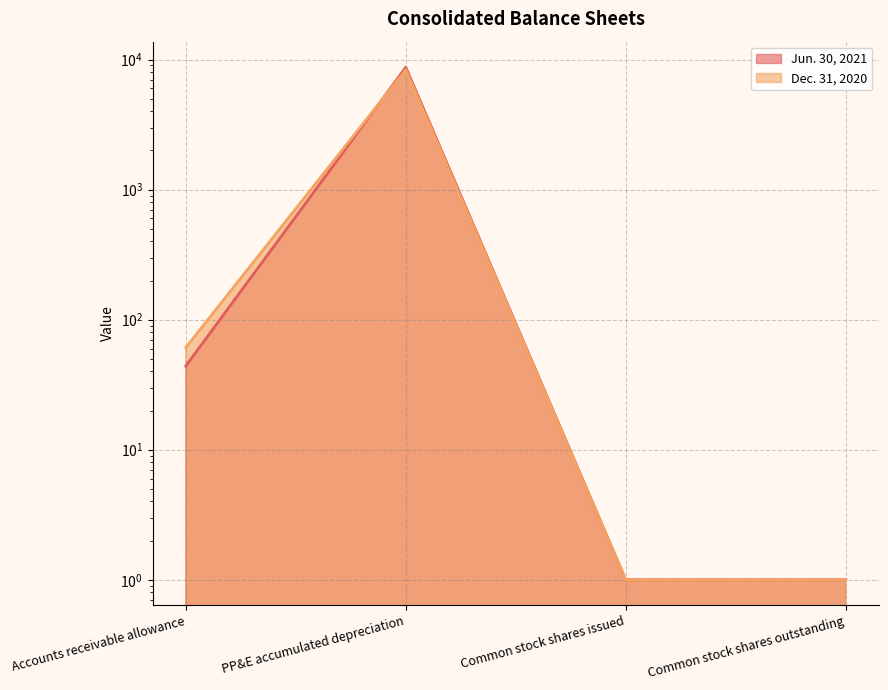

What is the approximate value of Dec. 31, 2020 at PP&E accumulated depreciation, to the nearest 50?

8350